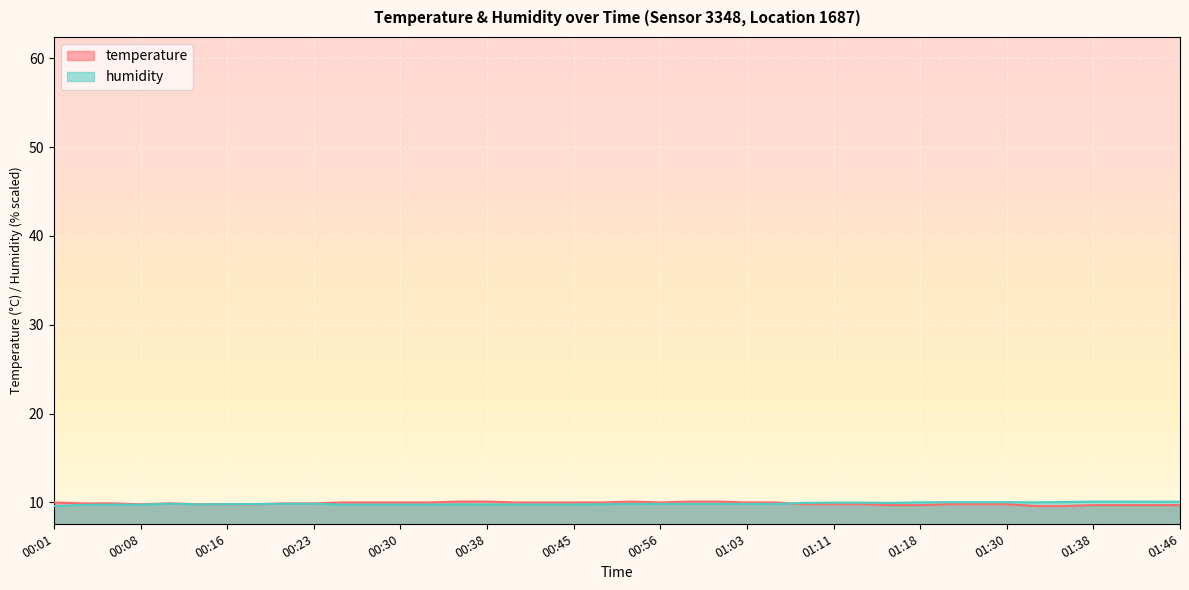

Reading right to left, extract all data points from this chart.

temperature: 01:46=9.7	01:43=9.7	01:41=9.7	01:38=9.7	01:35=9.6	01:33=9.6	01:30=9.8	01:27=9.8	01:21=9.8	01:18=9.7	01:16=9.7	01:13=9.8	01:11=9.8	01:08=9.8	01:06=10.0	01:03=10.0	01:01=10.1	00:58=10.1	00:56=10.0	00:50=10.1	00:48=10.0	00:45=10.0	00:42=10.0	00:40=10.0	00:38=10.1	00:35=10.1	00:33=10.0	00:30=10.0	00:28=10.0	00:25=10.0	00:23=9.9	00:20=9.9	00:18=9.8	00:16=9.8	00:13=9.8	00:11=9.9	00:08=9.8	00:06=9.9	00:03=9.9	00:01=10.0
humidity: 01:46=10.1	01:43=10.1	01:41=10.1	01:38=10.1	01:35=10.0	01:33=10.0	01:30=10.0	01:27=10.0	01:21=10.0	01:18=10.0	01:16=10.0	01:13=10.0	01:11=10.0	01:08=10.0	01:06=9.8	01:03=9.8	01:01=9.8	00:58=9.8	00:56=9.8	00:50=9.8	00:48=9.8	00:45=9.8	00:42=9.8	00:40=9.8	00:38=9.8	00:35=9.8	00:33=9.8	00:30=9.8	00:28=9.8	00:25=9.8	00:23=9.9	00:20=9.9	00:18=9.8	00:16=9.8	00:13=9.8	00:11=9.9	00:08=9.7	00:06=9.8	00:03=9.7	00:01=9.6